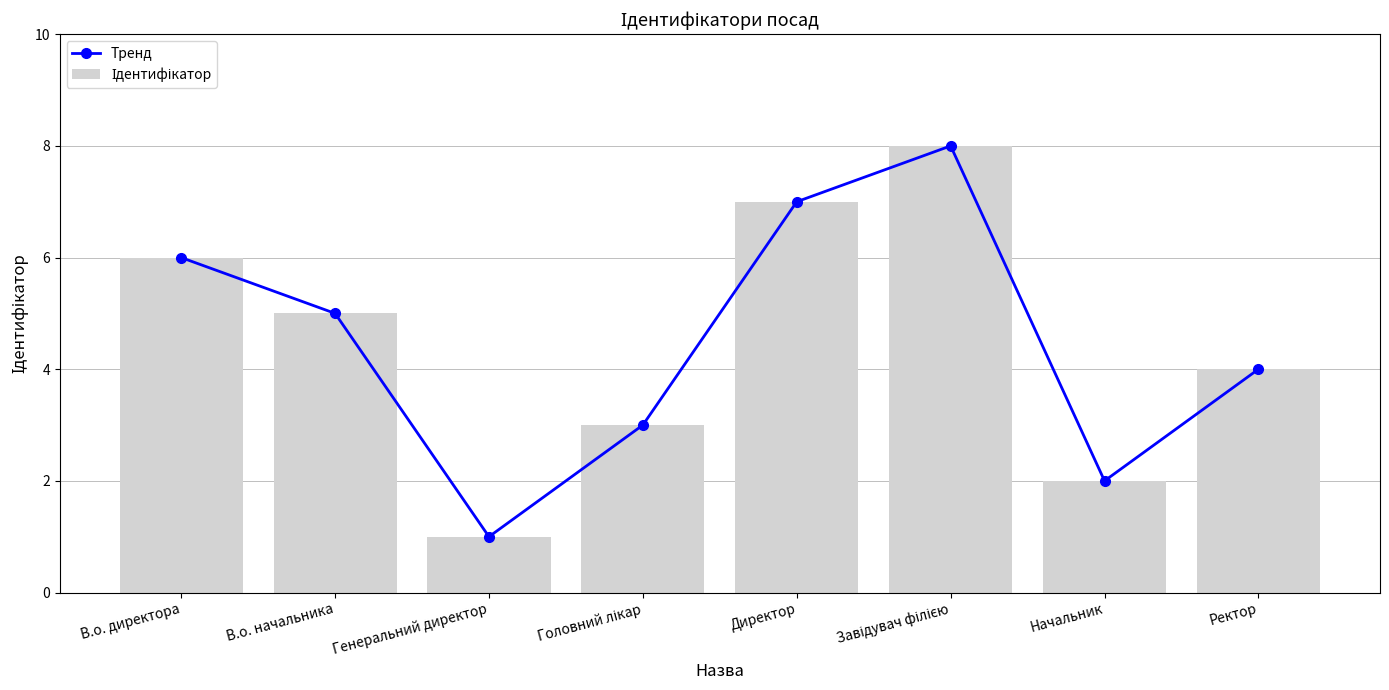

Where does the Тренд series first go above 5?

В.о. директора